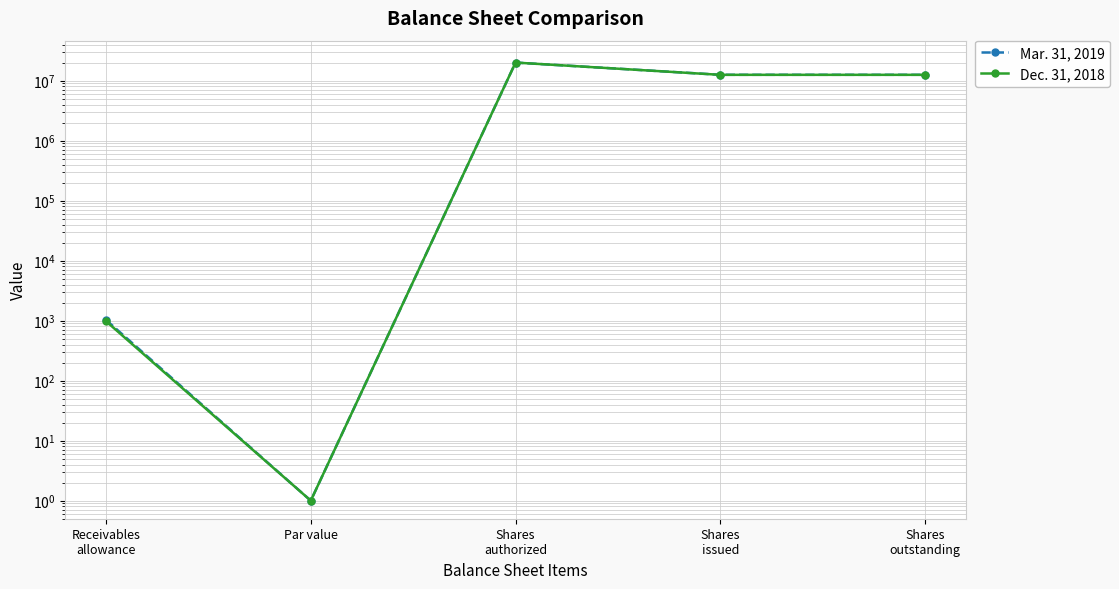

What is the total value across all series at Shares
issued?

25008000